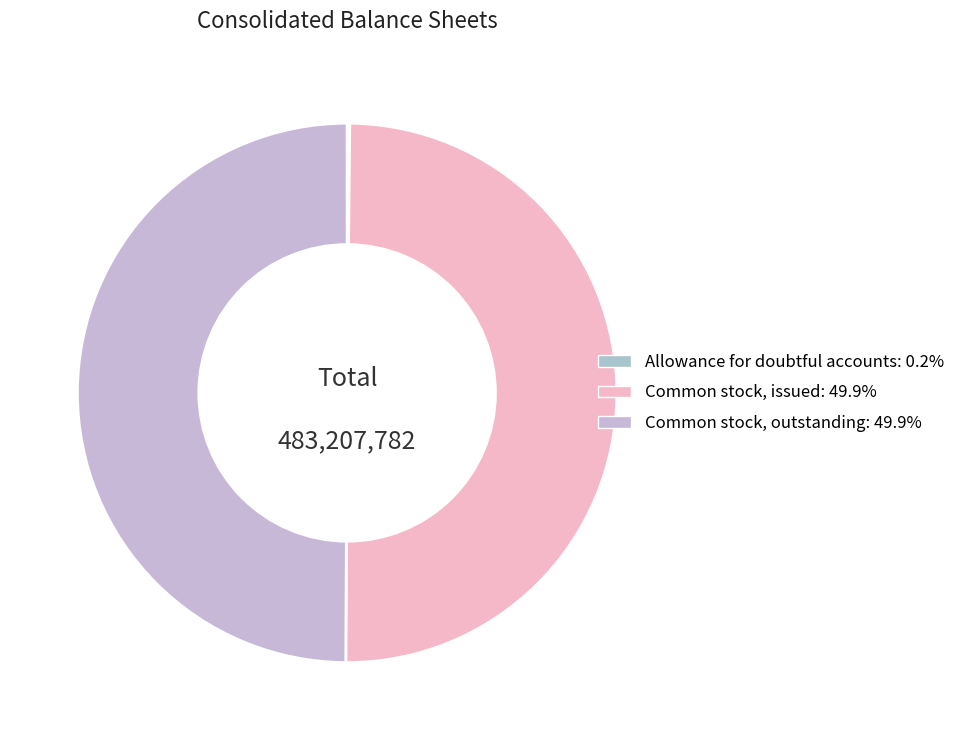

Combined, what portion of the pie is Common stock, issued and Allowance for doubtful accounts?

50.1%